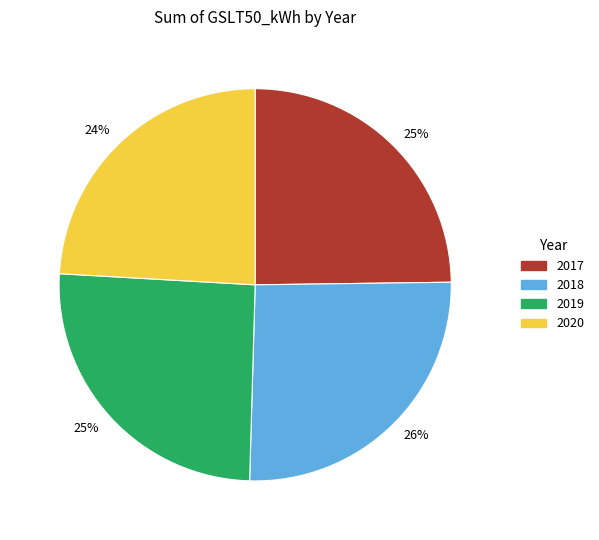

Is there any slice that represents more than half of the pie?

No